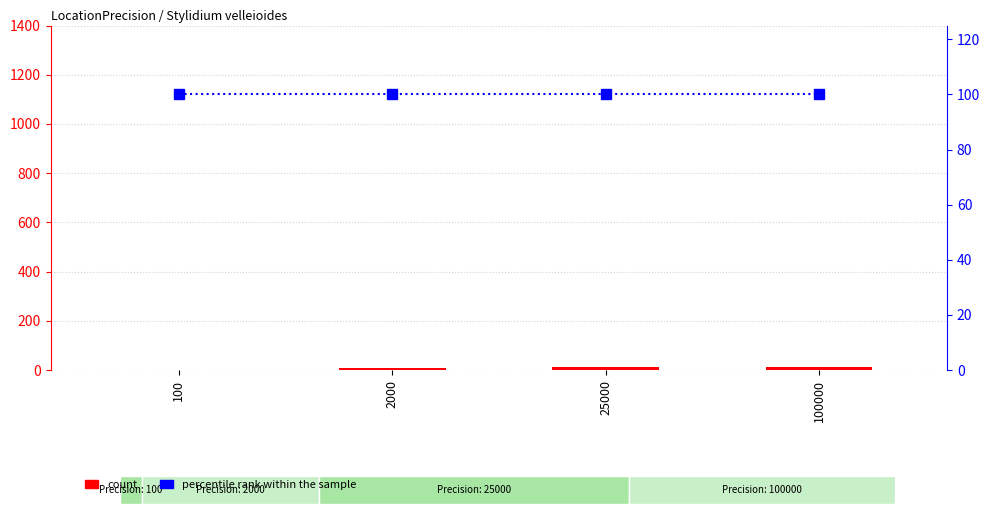

List the labels in order of percentile rank within the sample value, largest first.

100, 2000, 25000, 100000